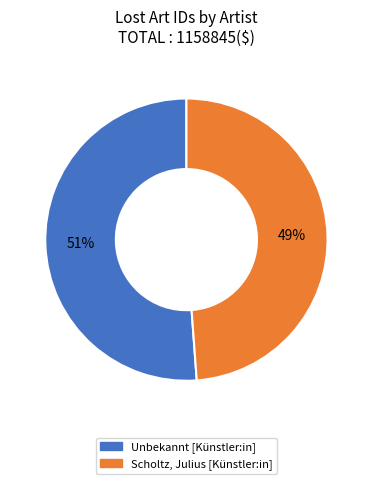

To the nearest percent, what percentage of the pie is Unbekannt [Künstler:in]?

51%